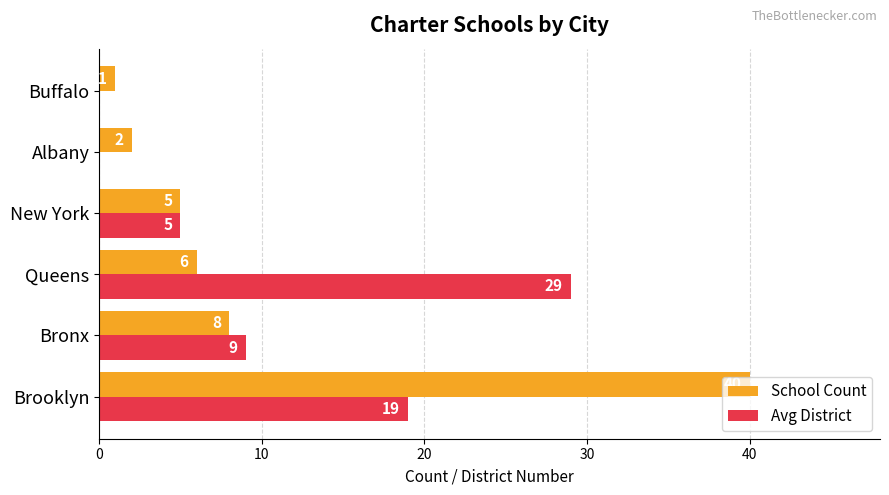

Is the value of School Count at Bronx greater than the value of Avg District at New York?

Yes